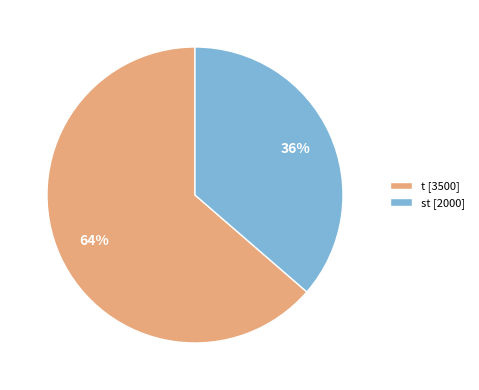

What is the ratio of the value at st [2000] to the value at t [3500]?

0.6